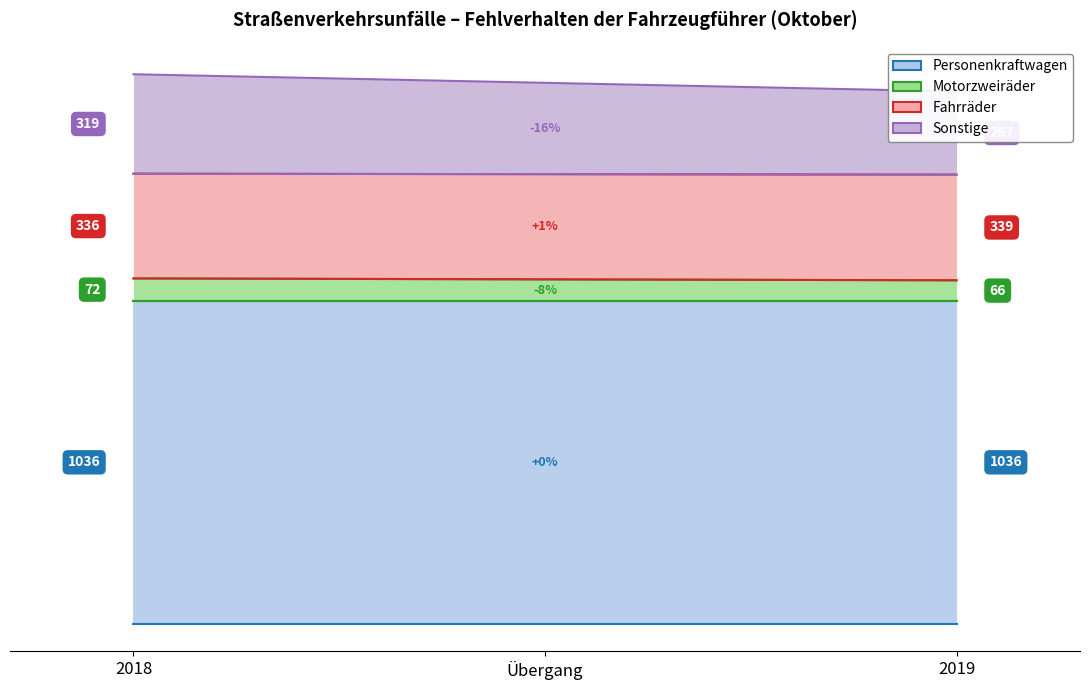

How many lines are shown in the chart?

4